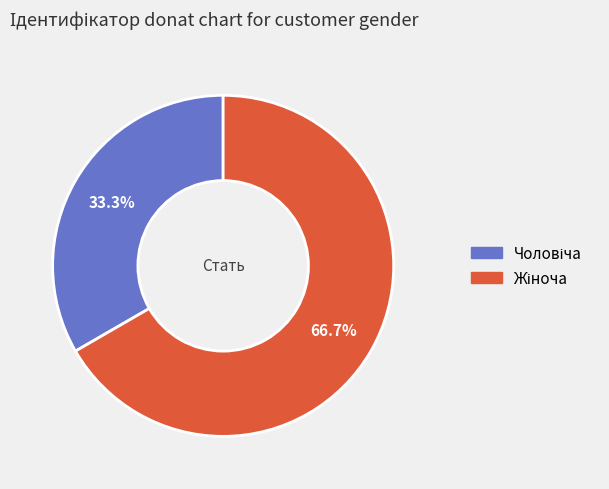

Does any single category account for the majority?

Yes